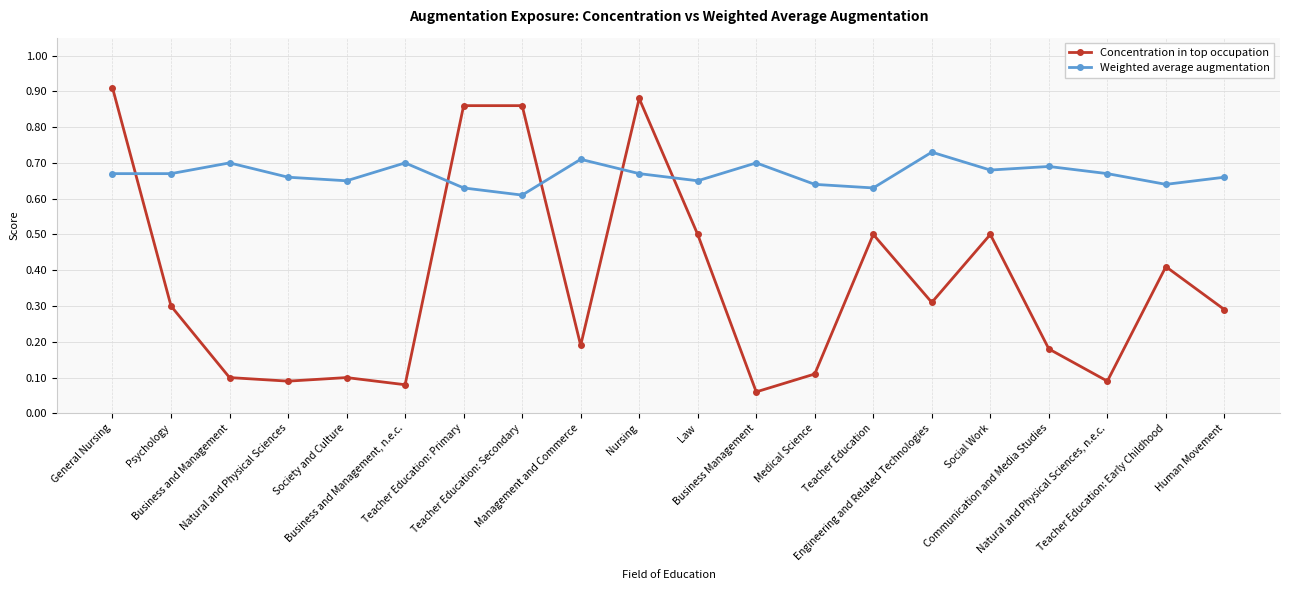

What position from the left is General Nursing?

1